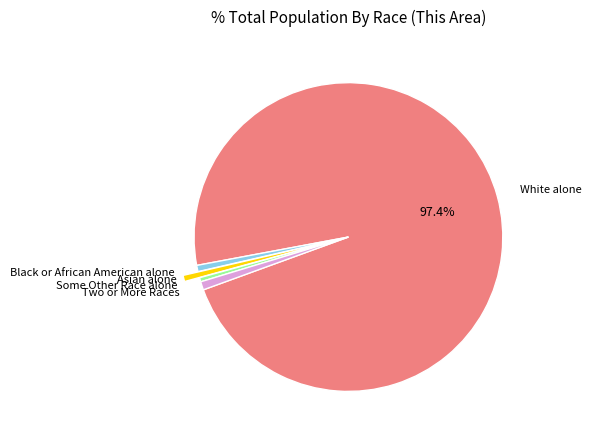

Does any single category account for the majority?

Yes